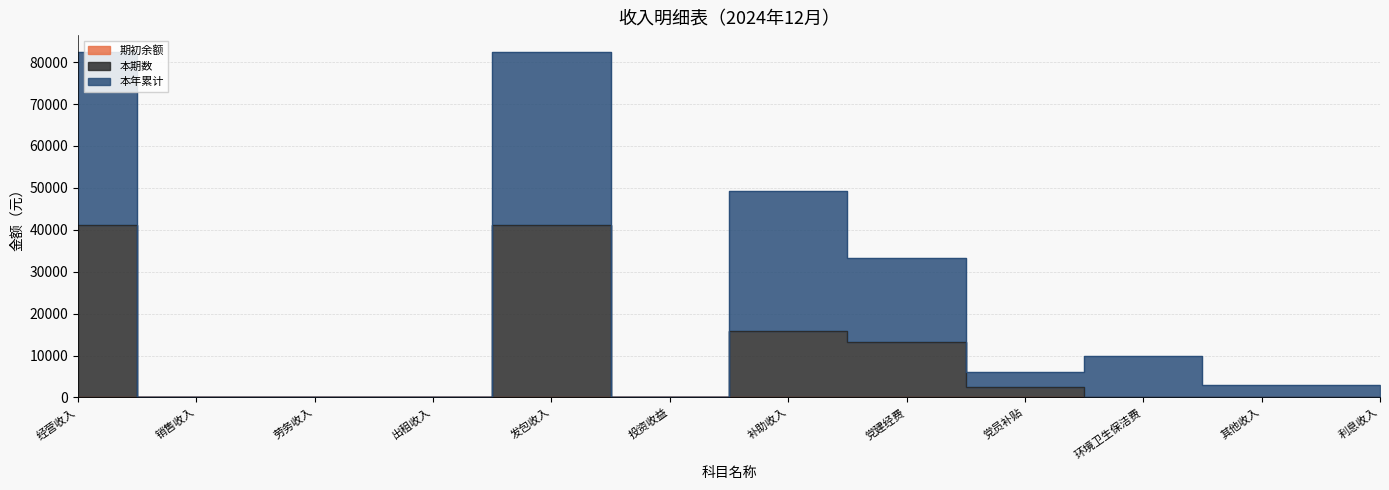

What is the value of the 本期数 point at the 12th from the left?

0.9